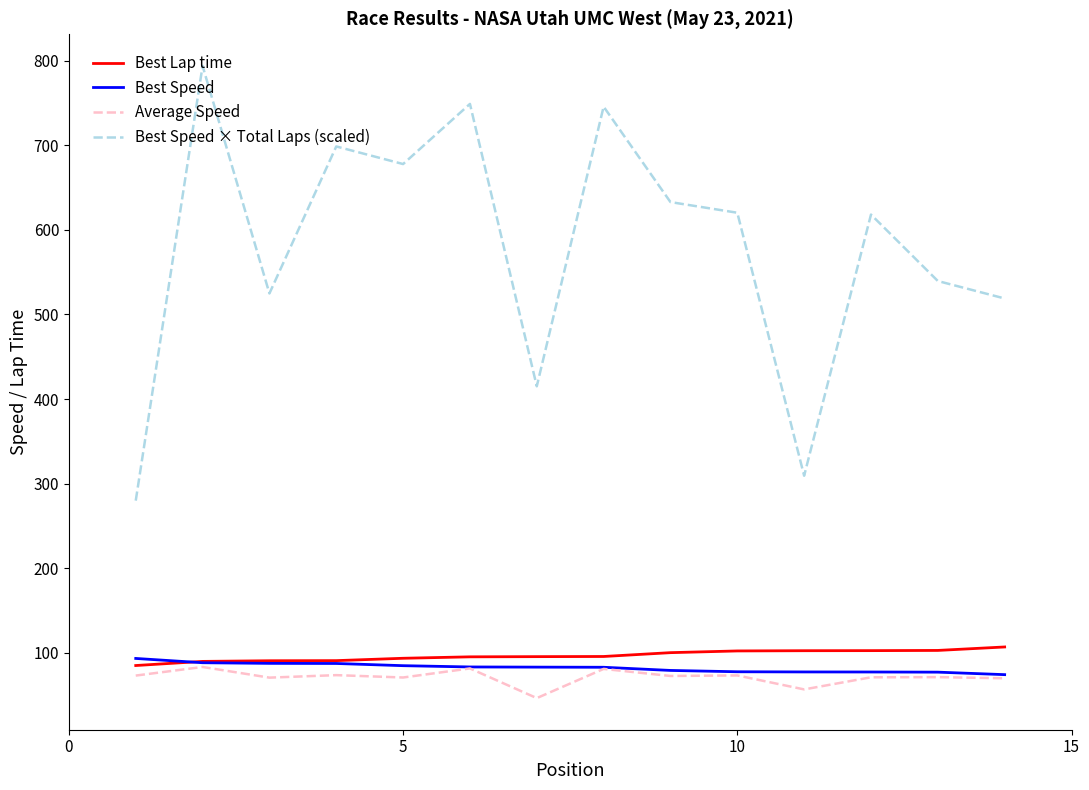

How many categories are shown in the chart?

14